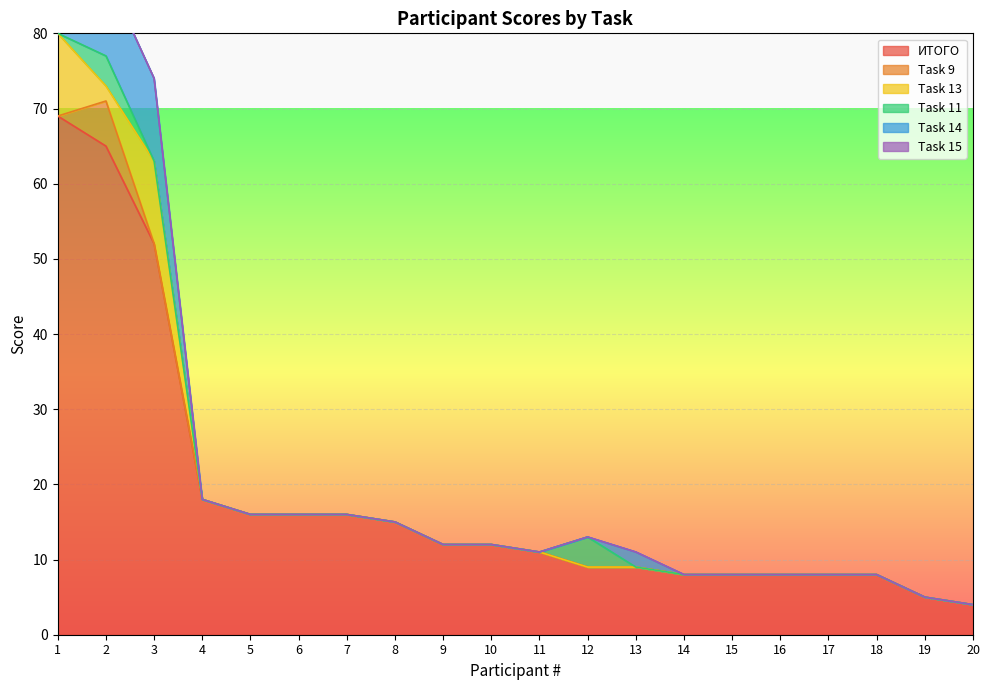

The value of ИТОГО at 4 is 18. True or false?

True